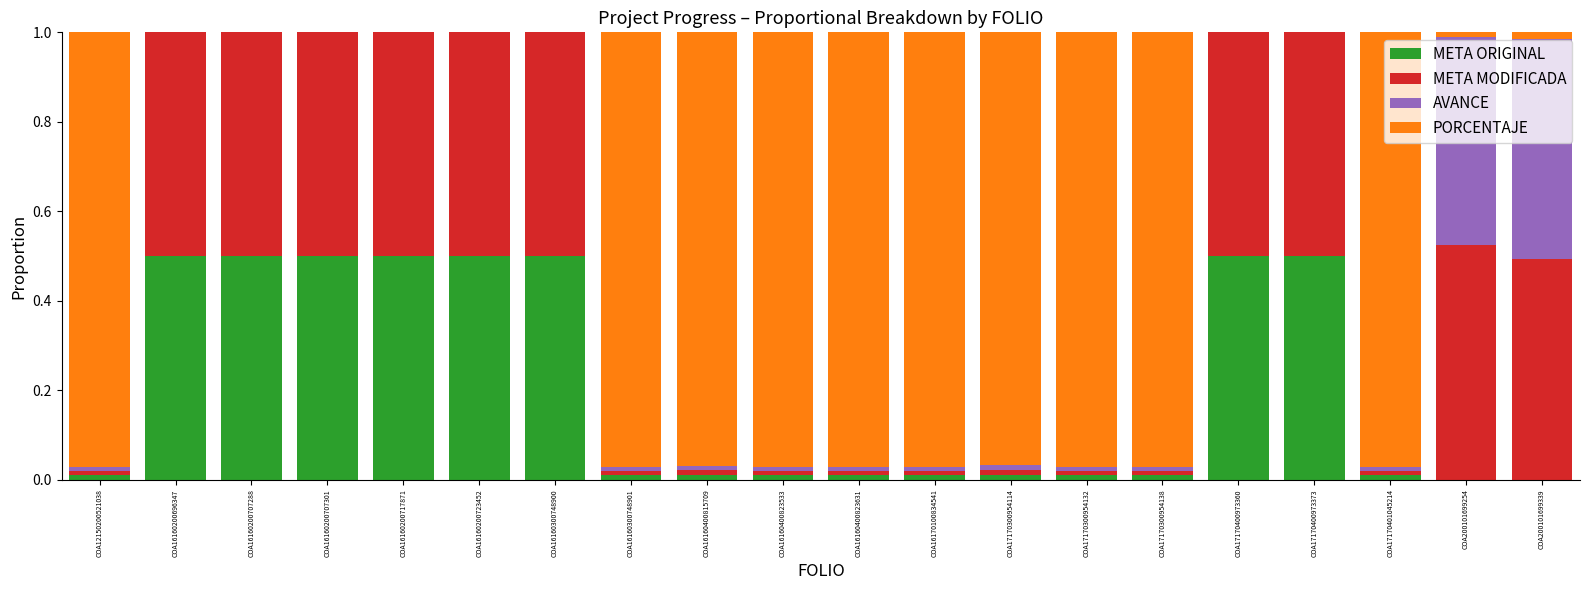

Is it true that META ORIGINAL equals 0.7 at COA16160200707301?

False